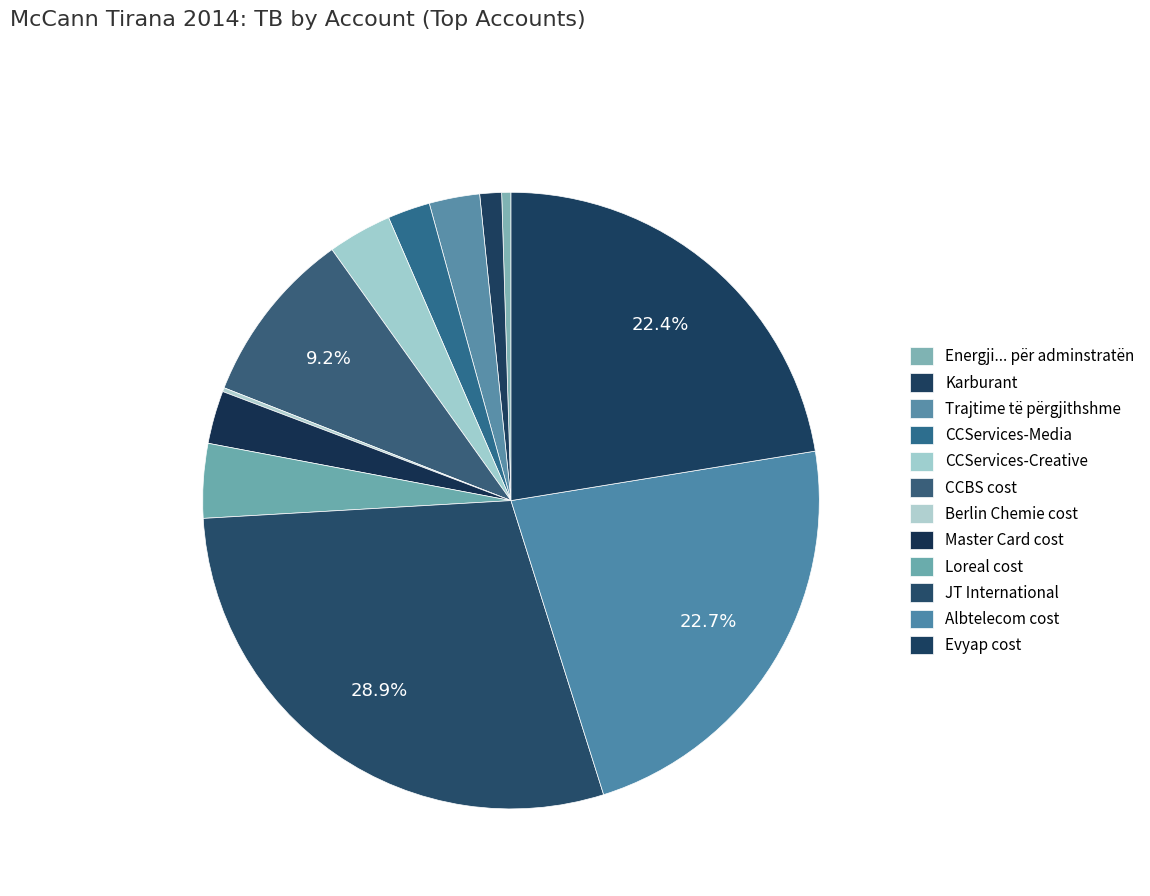

The Berlin Chemie cost slice represents 0% of the pie. True or false?

True